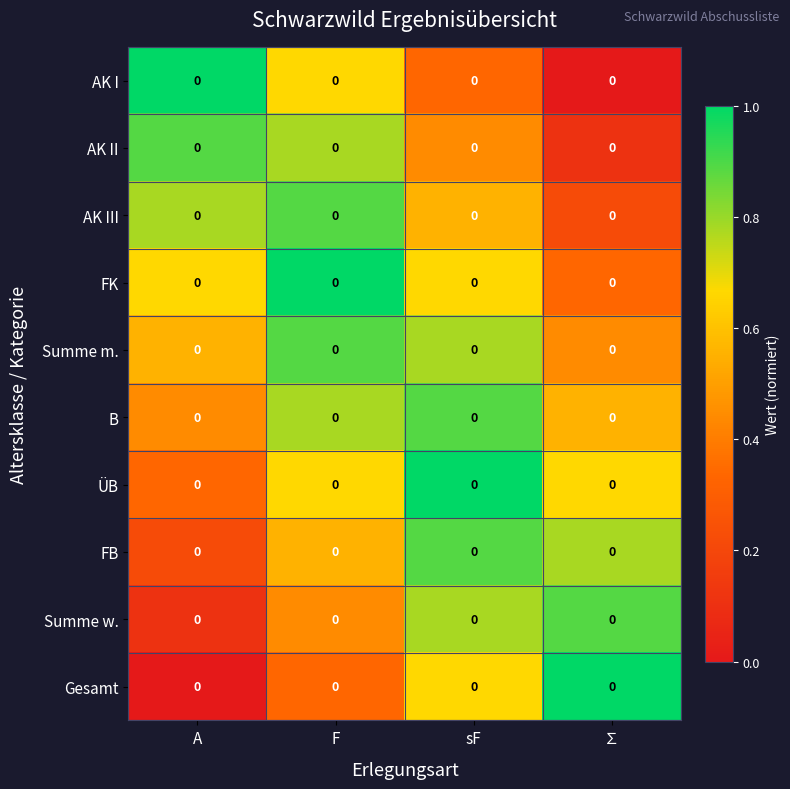

Count the AK II values in the range 0 to 1.

4